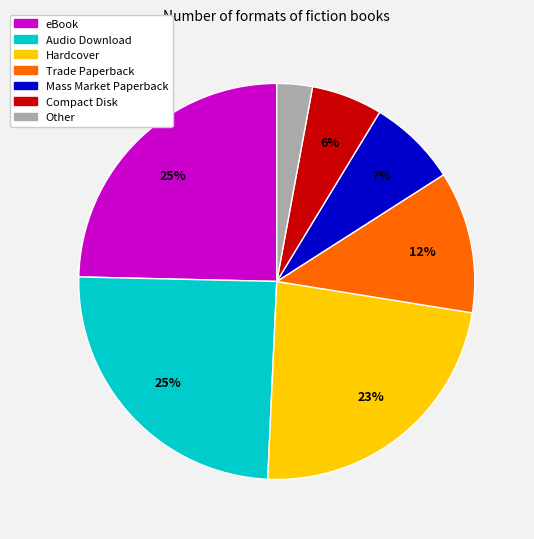

Which has a higher value, Compact Disk or Audio Download?

Audio Download